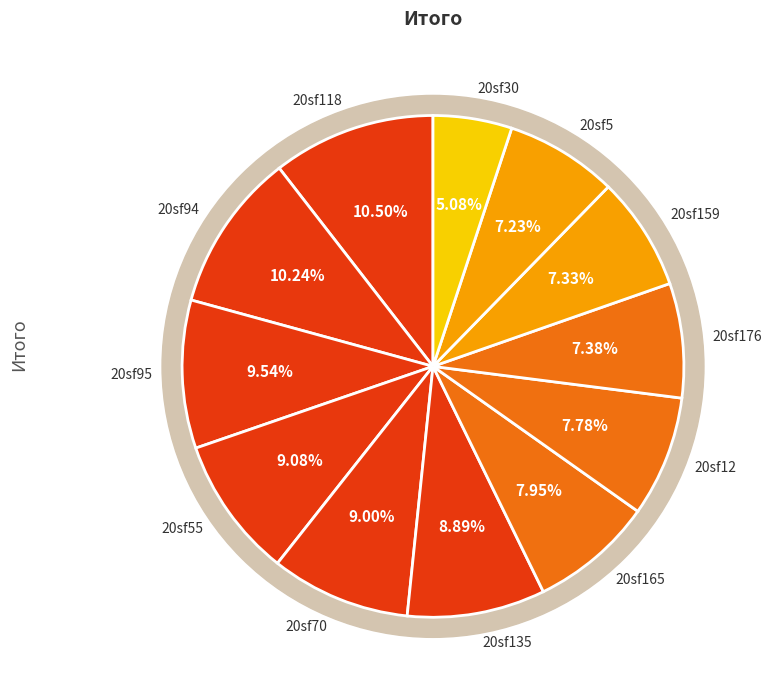

True or false: 20sf118 accounts for 11% of the total.

True